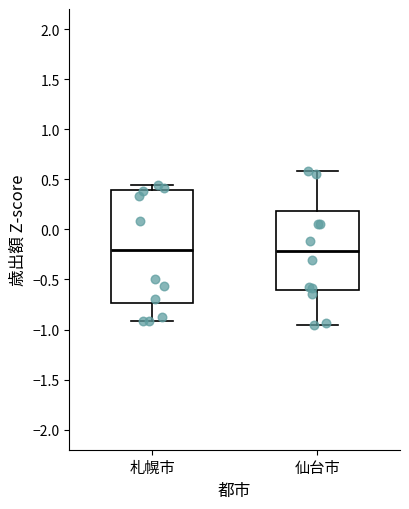

Comparing the boxes themselves (not the whiskers), which one is the tallest?

札幌市